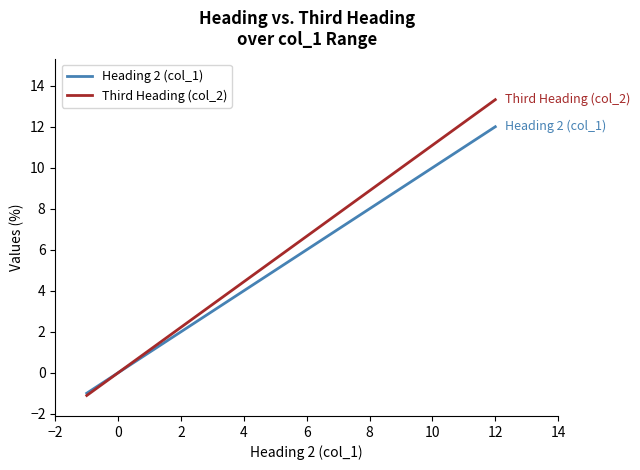

What is the greatest value displayed?

13.3